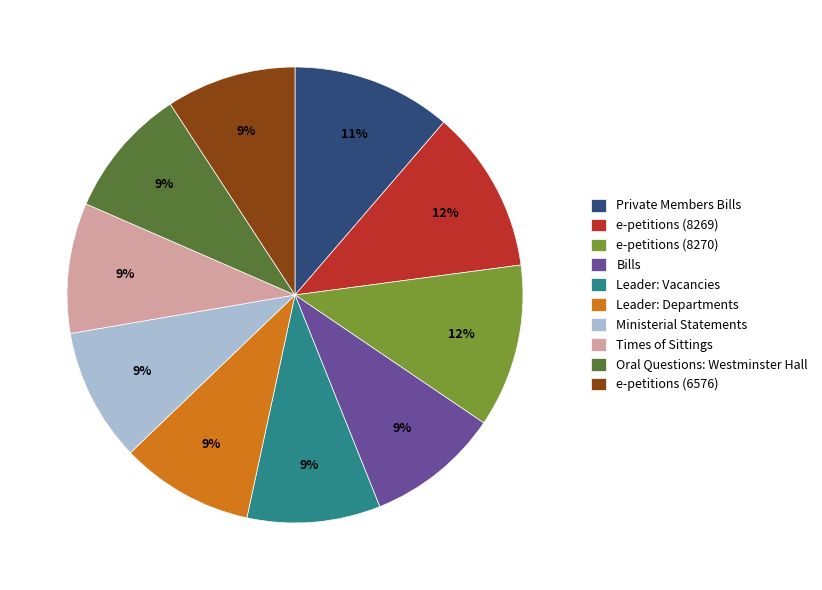

What is the ratio of the value at Bills to the value at e-petitions (8269)?

0.8